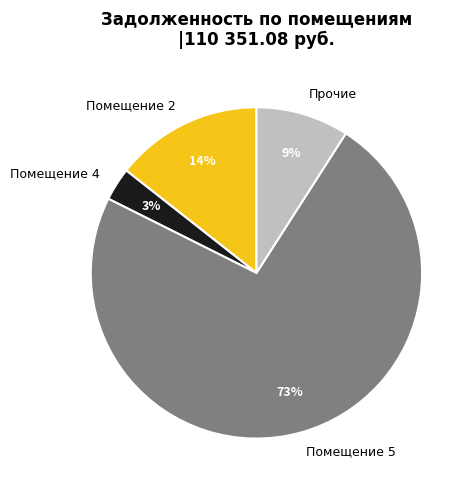

Which slice represents more than half of the pie?

Помещение 5